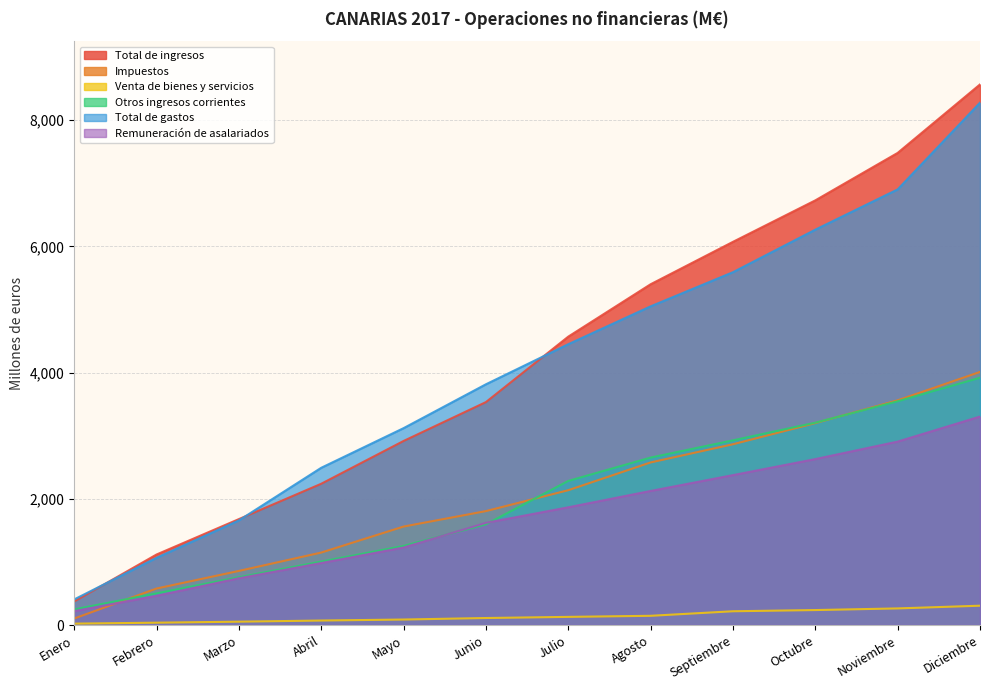

Reading left to right, extract all data points from this chart.

Total de ingresos: Enero=373	Febrero=1117	Marzo=1678	Abril=2238	Mayo=2916	Junio=3532	Julio=4569	Agosto=5399	Septiembre=6071	Octubre=6728	Noviembre=7480	Diciembre=8565
Impuestos: Enero=103	Febrero=578	Marzo=857	Abril=1148	Mayo=1560	Junio=1805	Julio=2136	Agosto=2576	Septiembre=2864	Octubre=3199	Noviembre=3560	Diciembre=4010
Venta de bienes y servicios: Enero=22	Febrero=37	Marzo=53	Abril=71	Mayo=87	Junio=111	Julio=129	Agosto=146	Septiembre=218	Octubre=237	Noviembre=263	Diciembre=306
Otros ingresos corrientes: Enero=248	Febrero=502	Marzo=757	Abril=1005	Mayo=1253	Junio=1595	Julio=2283	Agosto=2653	Septiembre=2926	Octubre=3206	Noviembre=3545	Diciembre=3918
Total de gastos: Enero=405	Febrero=1065	Marzo=1657	Abril=2491	Mayo=3119	Junio=3814	Julio=4449	Agosto=5049	Septiembre=5590	Octubre=6264	Noviembre=6902	Diciembre=8276
Remuneración de asalariados: Enero=220	Febrero=463	Marzo=741	Abril=982	Mayo=1228	Junio=1619	Julio=1865	Agosto=2124	Septiembre=2375	Octubre=2629	Noviembre=2906	Diciembre=3303